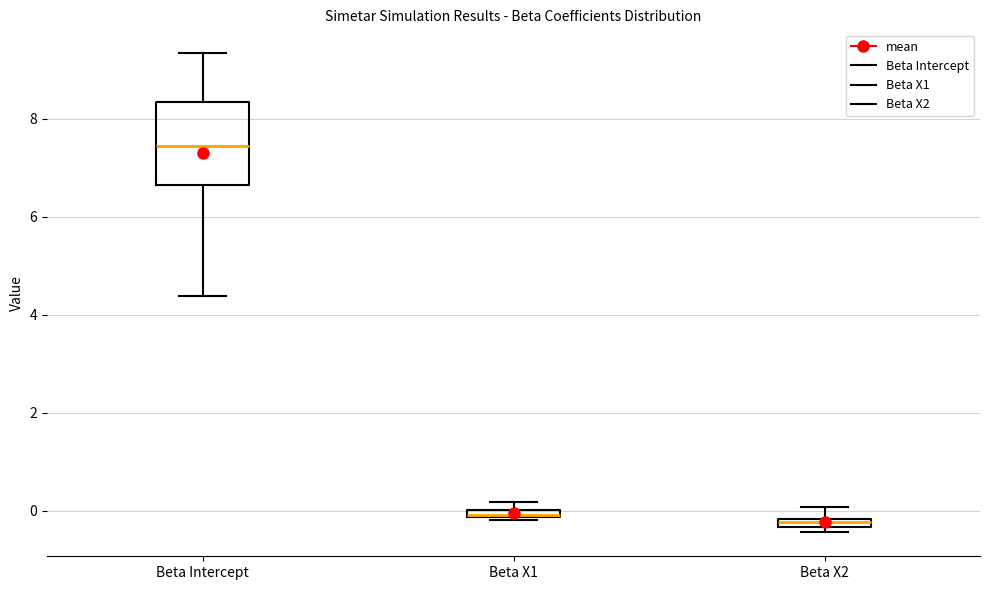

Comparing the boxes themselves (not the whiskers), which one is the tallest?

Beta Intercept